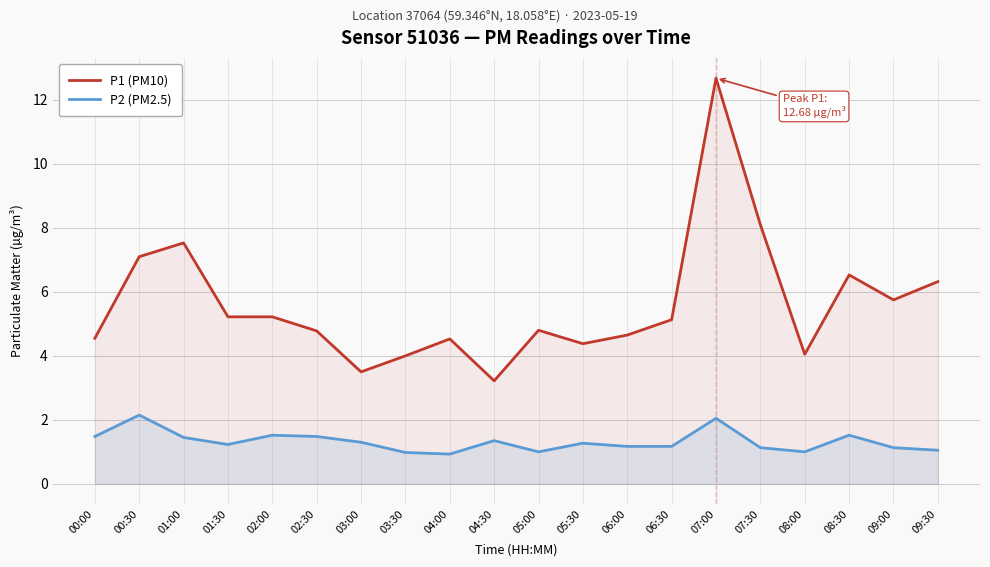

What is the smallest value displayed?

0.9